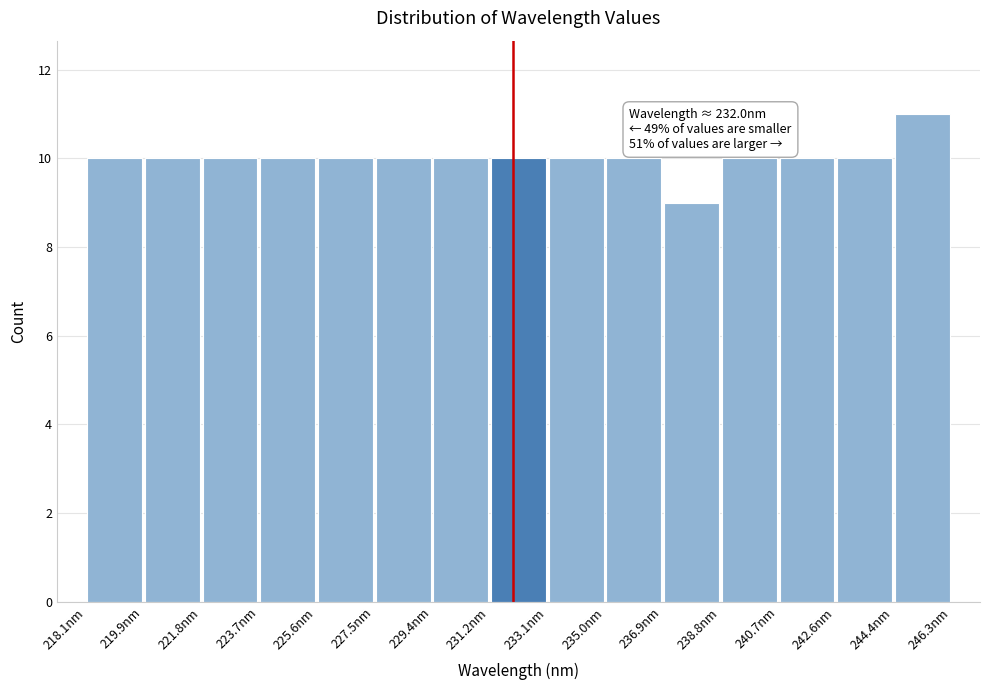

Over which range of the x-axis is the bar tallest?

244.4 to 246.4